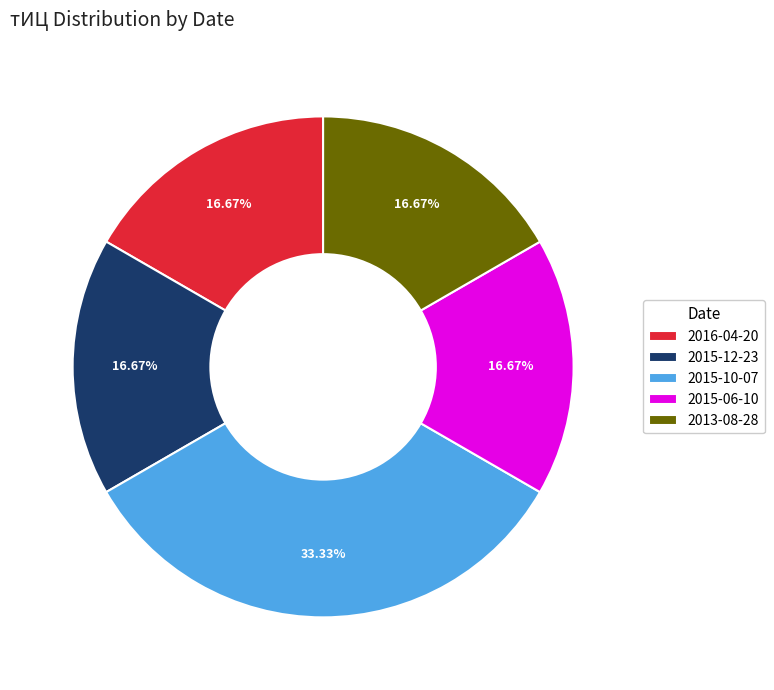

Which has a higher value, 2015-10-07 or 2015-12-23?

2015-10-07